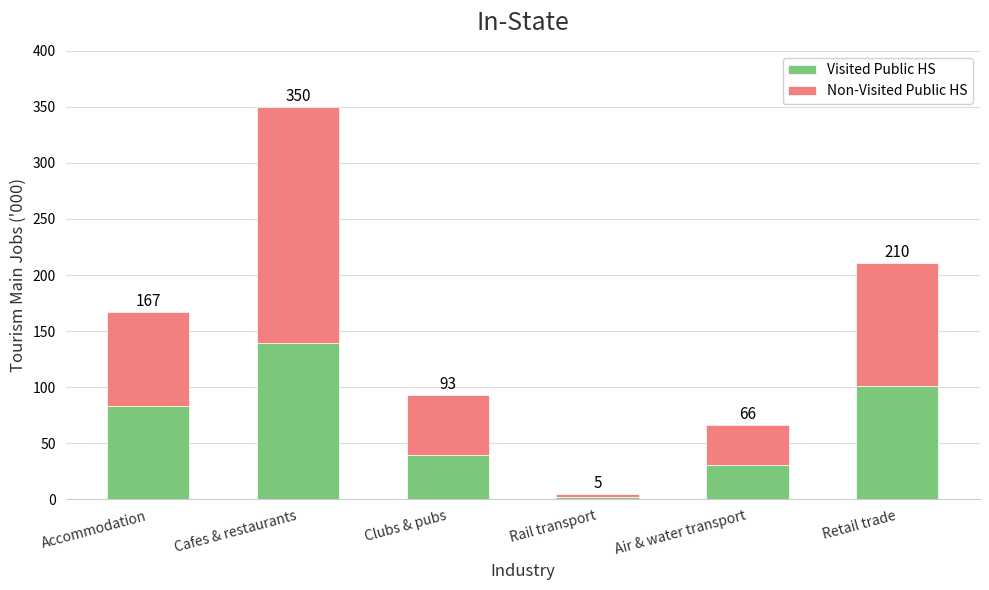

What is the label of the 2nd bar from the right?

Air & water transport